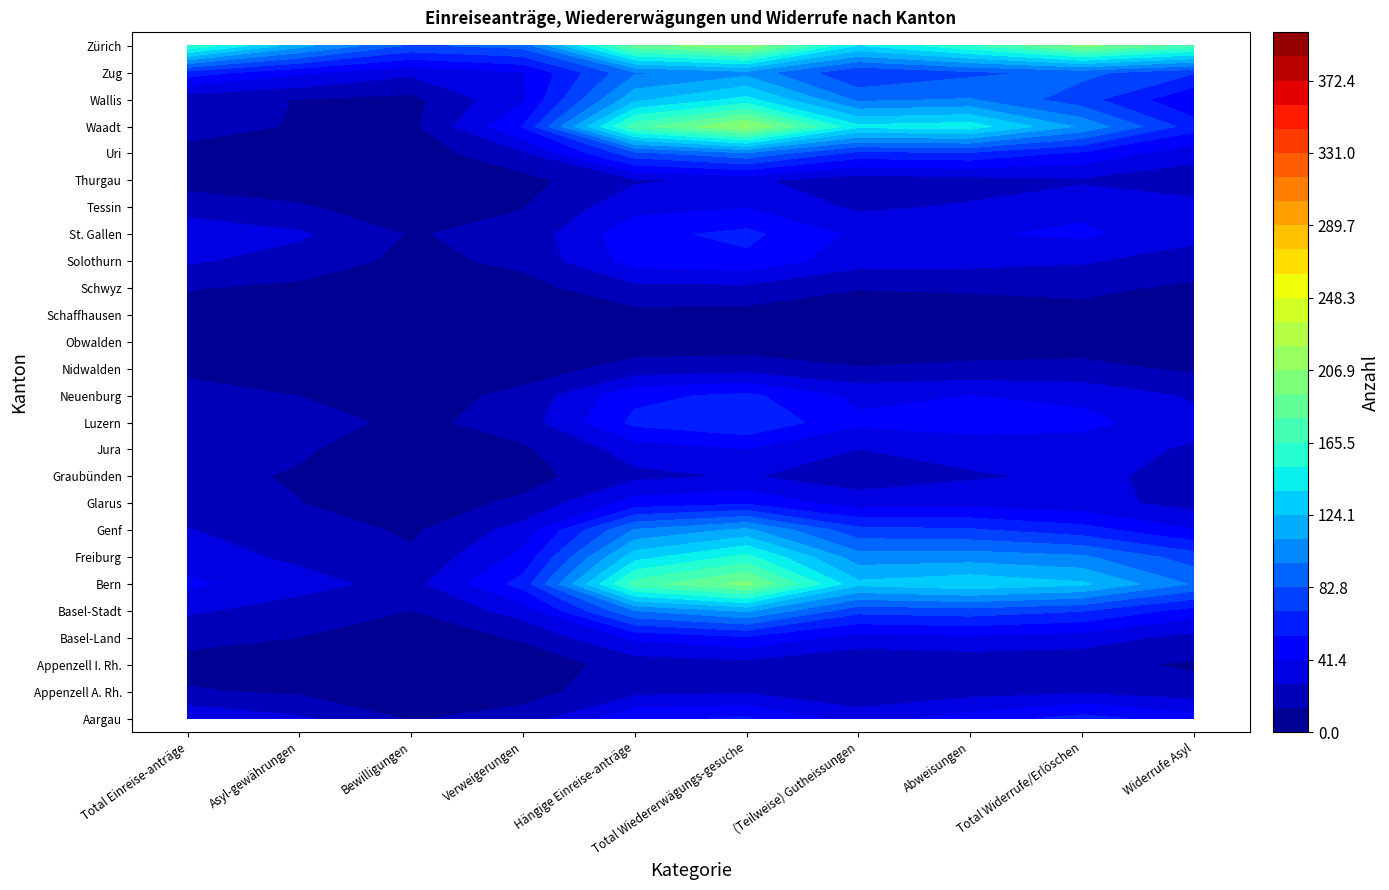

The Glarus series shows 11 at 0. True or false?

False